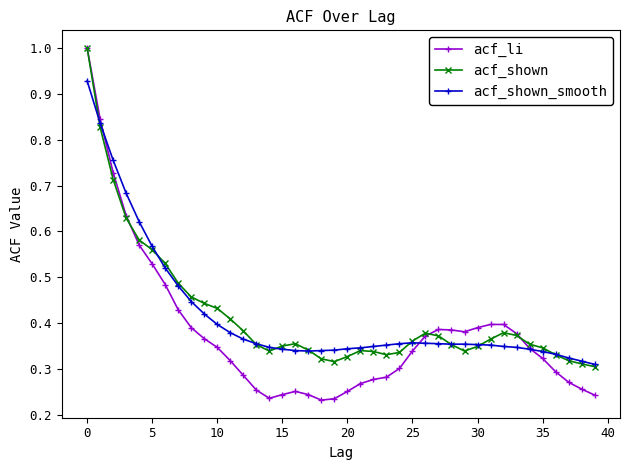

True or false: acf_shown_smooth has more than 0 interior local peaks.

True